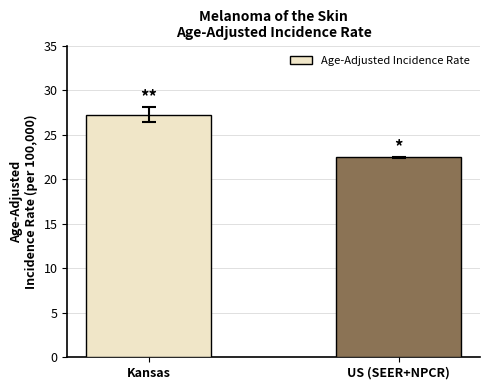

Are the bars grouped side by side (vs. stacked)?

No